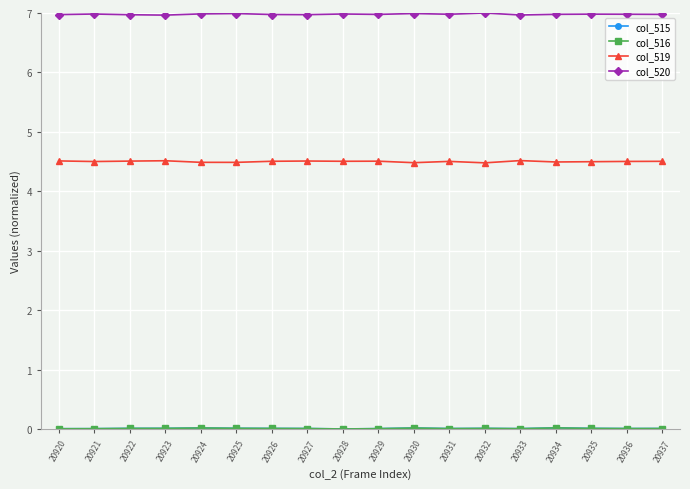

The value of col_519 at 20923 is 0.9. True or false?

False